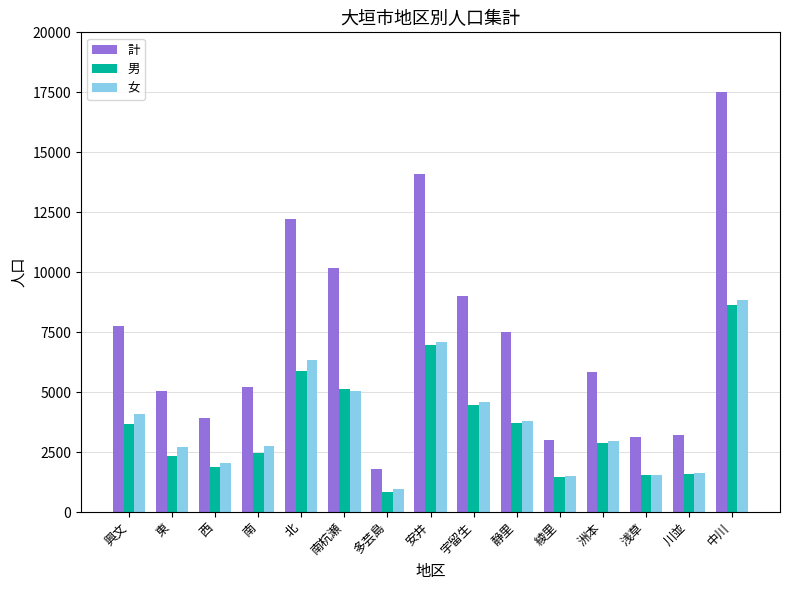

Are the bars horizontal?

No